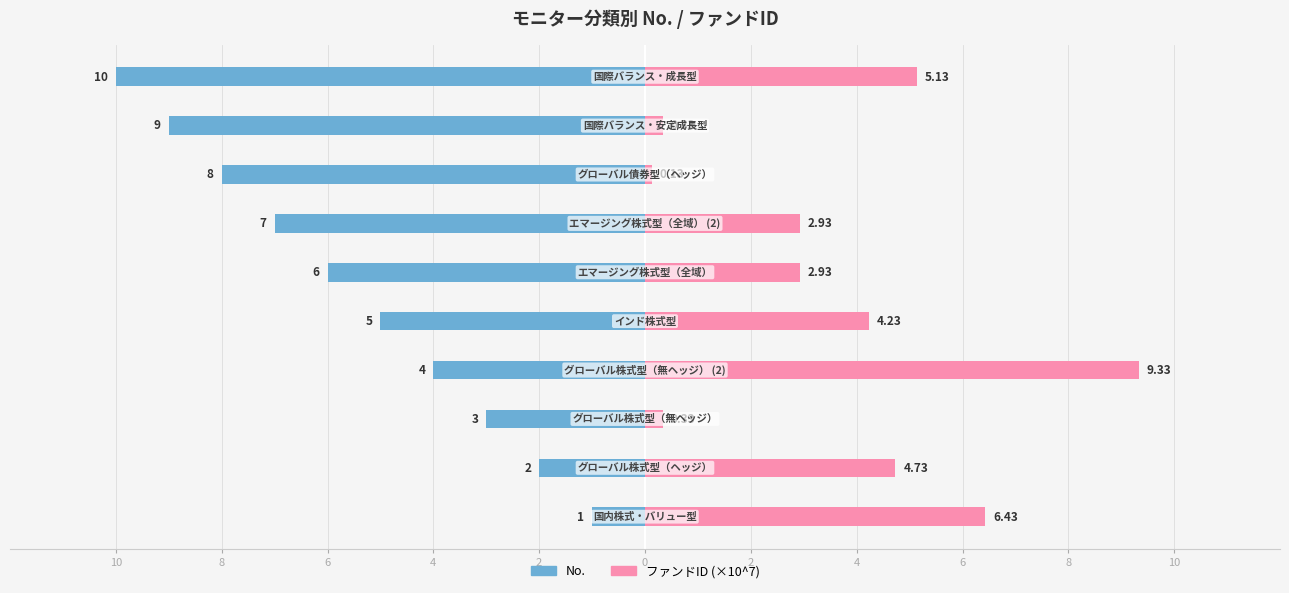

Reading right to left, what are all the values shown in this chart?

No.: 8=-10.0	6=-9.0	4=-8.0	2=-7.0	0=-6.0	2=-5.0	4=-4.0	6=-3.0	8=-2.0	10=-1.0
ファンドID (×10^7): 8=5.1	6=0.3	4=0.1	2=2.9	0=2.9	2=4.2	4=9.3	6=0.3	8=4.7	10=6.4